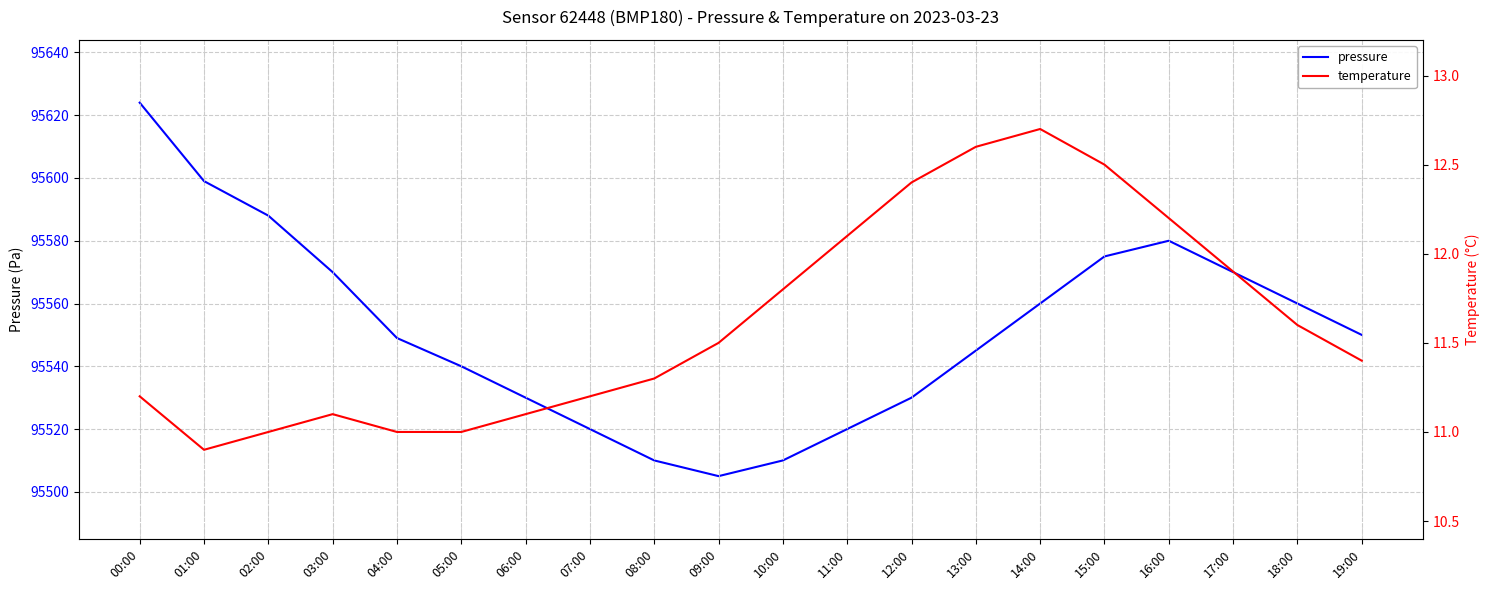

What is the difference between the maximum and minimum values in the temperature series?

1.8